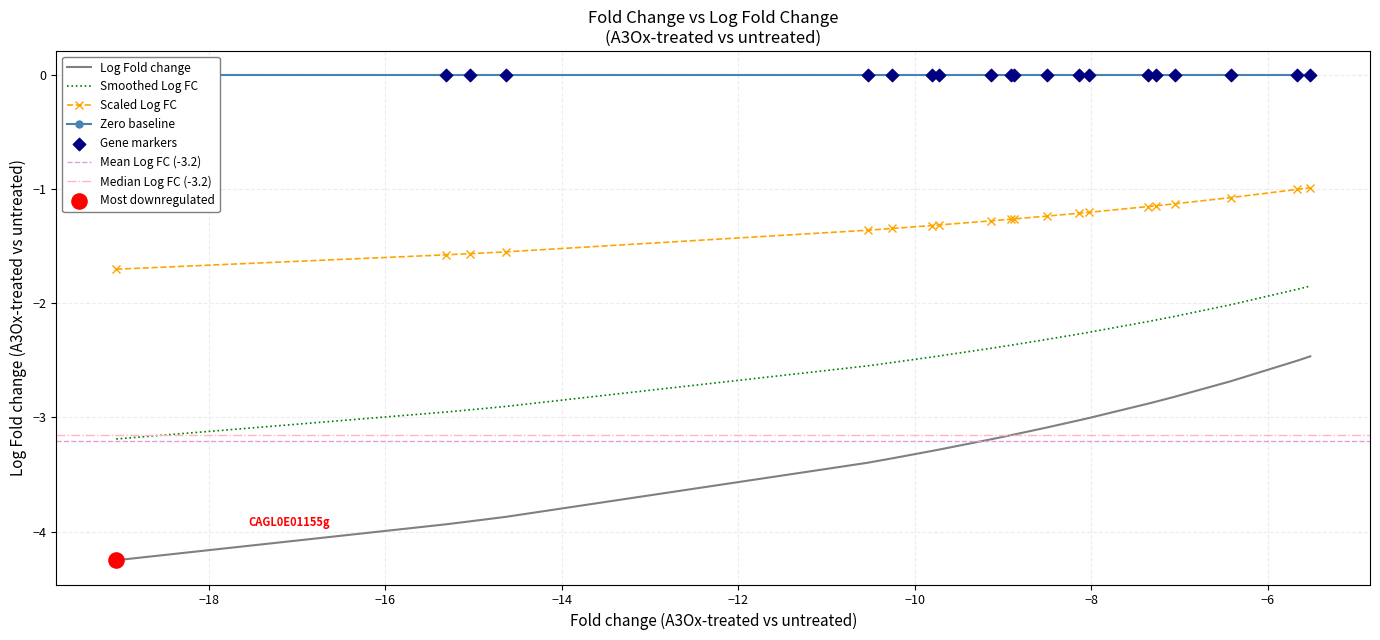

Which has a higher value, CAGL0E01155g or CAGL0J06374g?

CAGL0J06374g